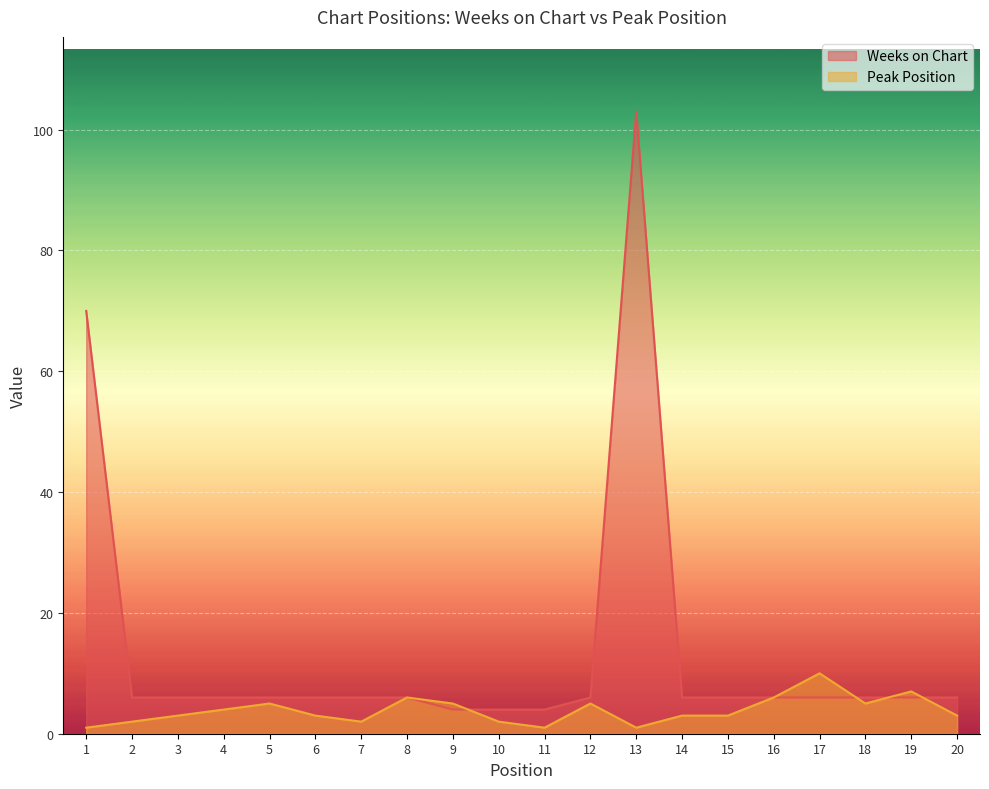

Where do Weeks on Chart and Peak Position first cross each other?

9 and 10